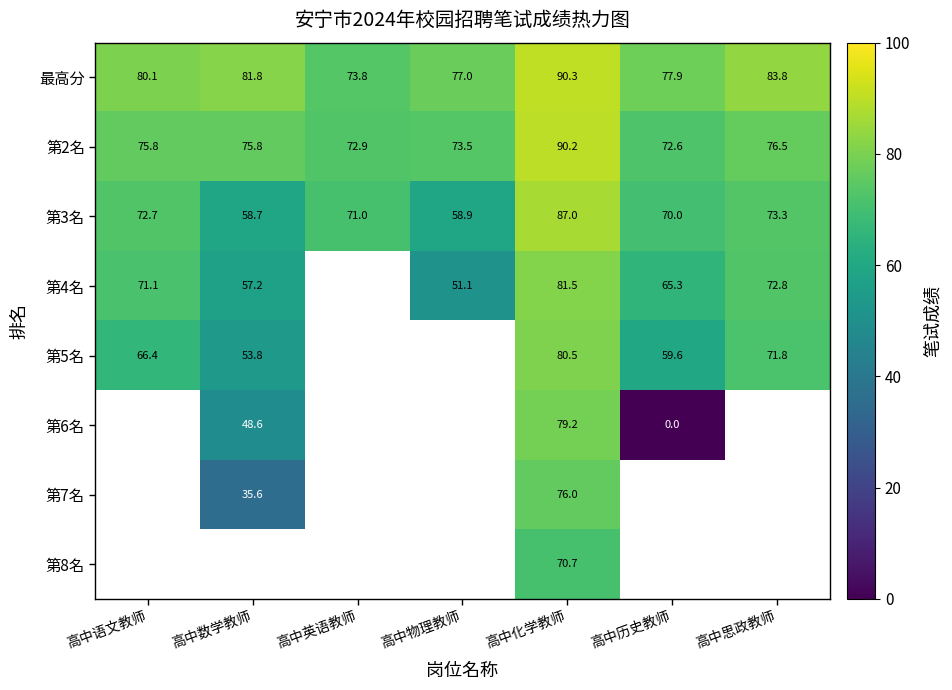

At which category is the sum across all series the highest?

高中化学教师